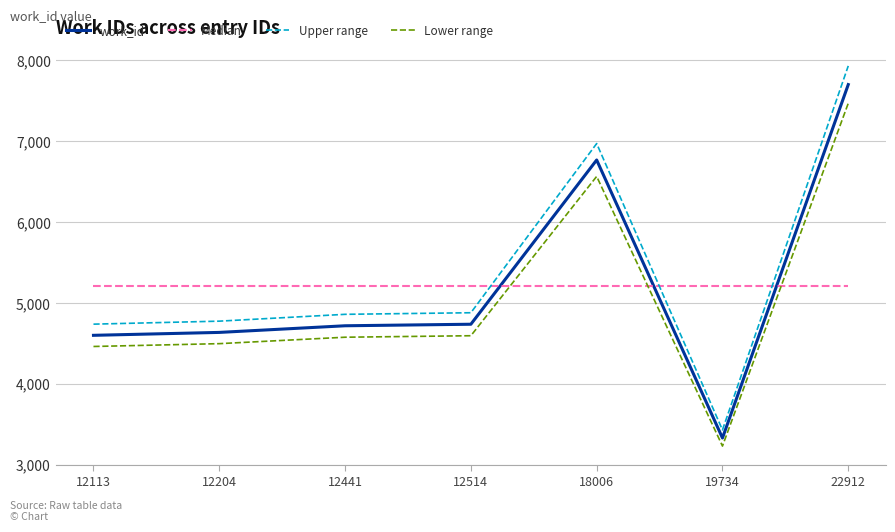

Is it true that Upper range equals 7928.9 at 22912?

True